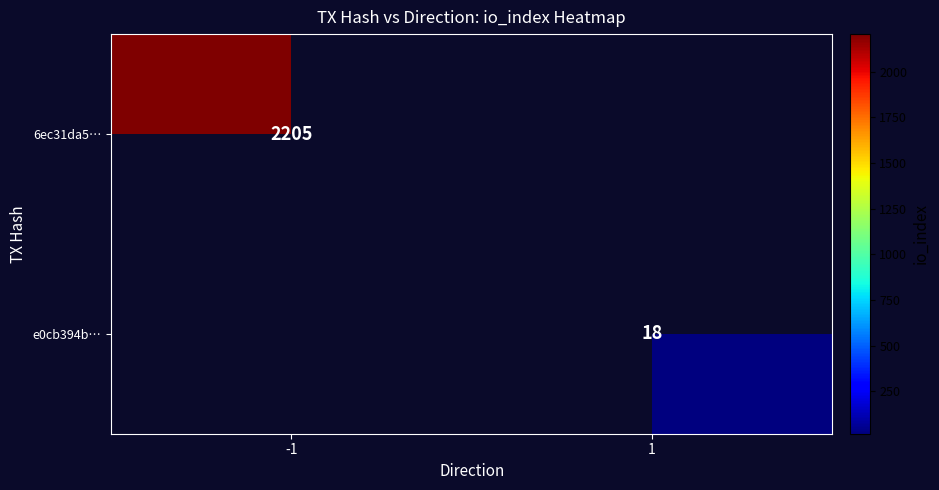

What is the maximum value shown in the chart?

2205.0